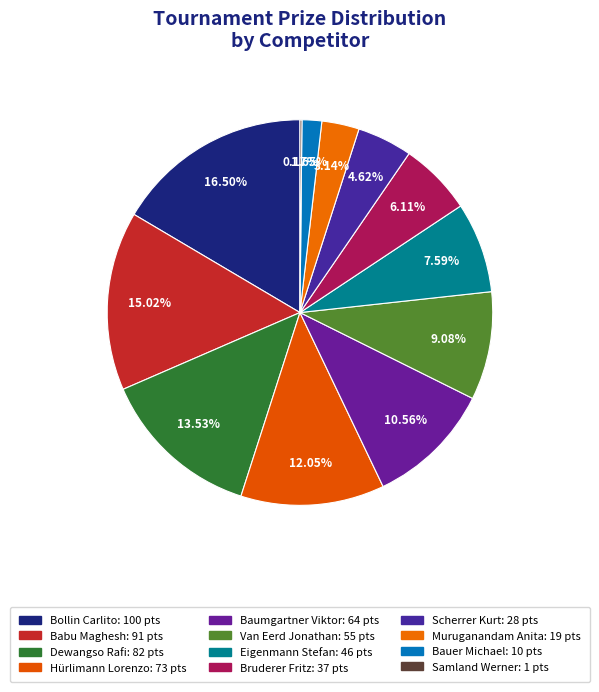

True or false: Van Eerd Jonathan accounts for 24% of the total.

False